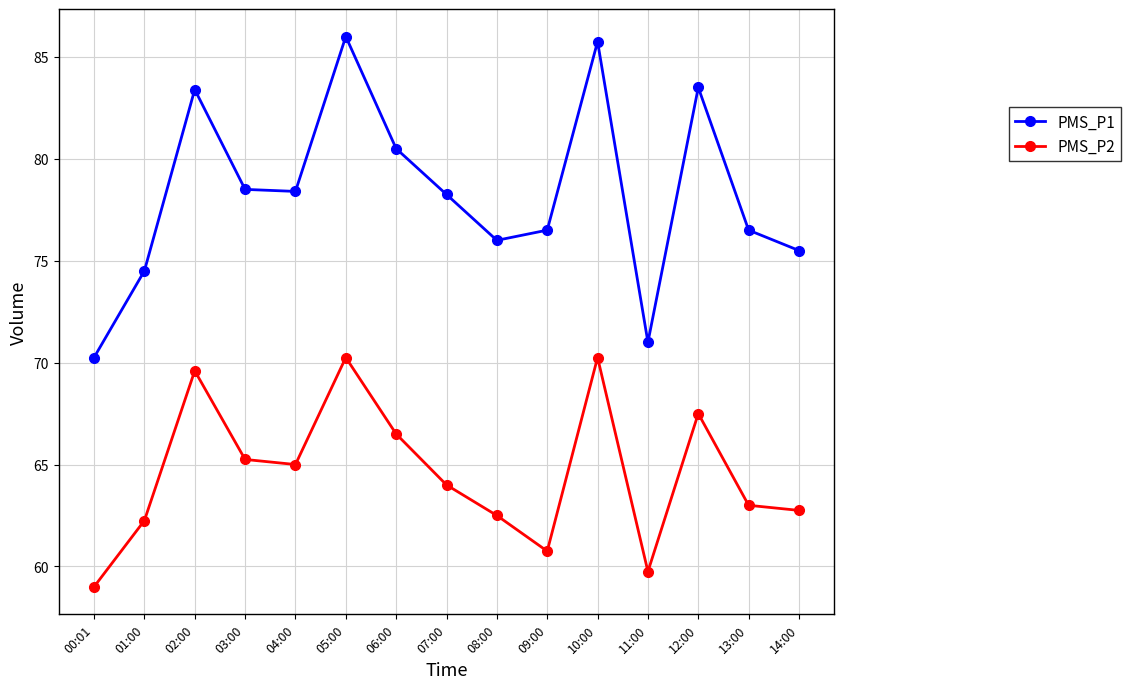

What position from the right is 09:00?

6